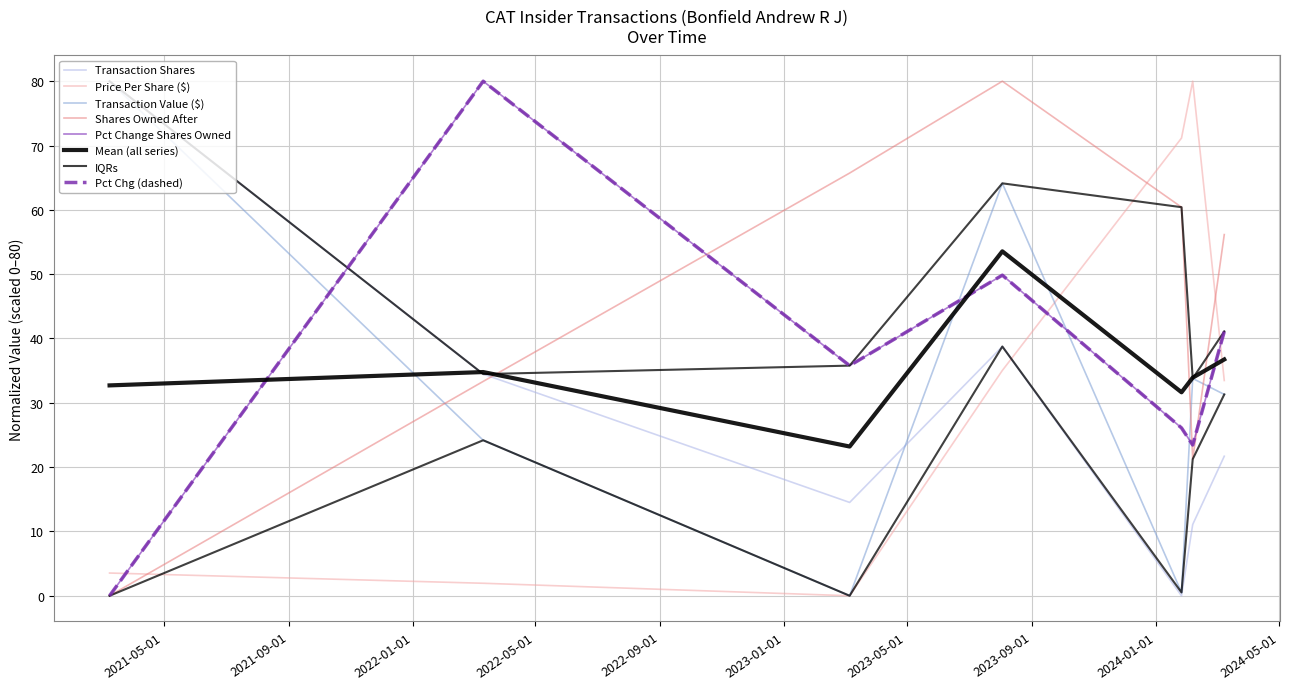

At which label does transactionValue reach its minimum?

2023-03-06